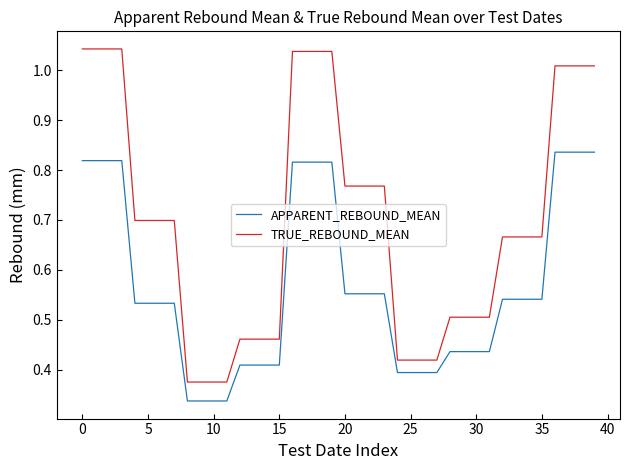

Which series has the largest total across all categories?

TRUE_REBOUND_MEAN